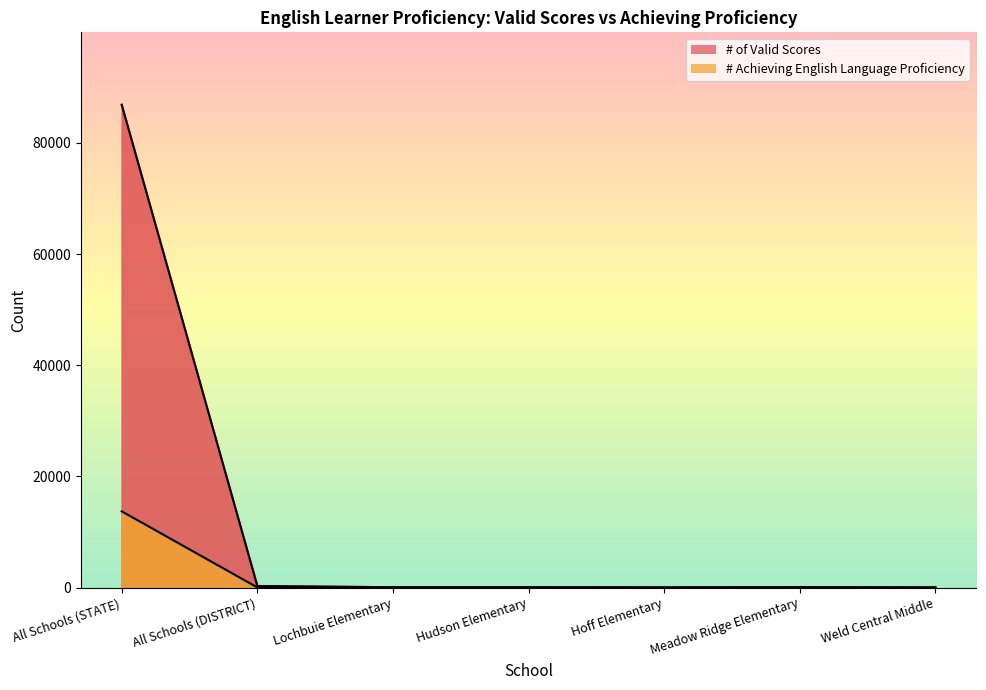

At which label does # of Valid Scores first exceed 63?

All Schools (STATE)